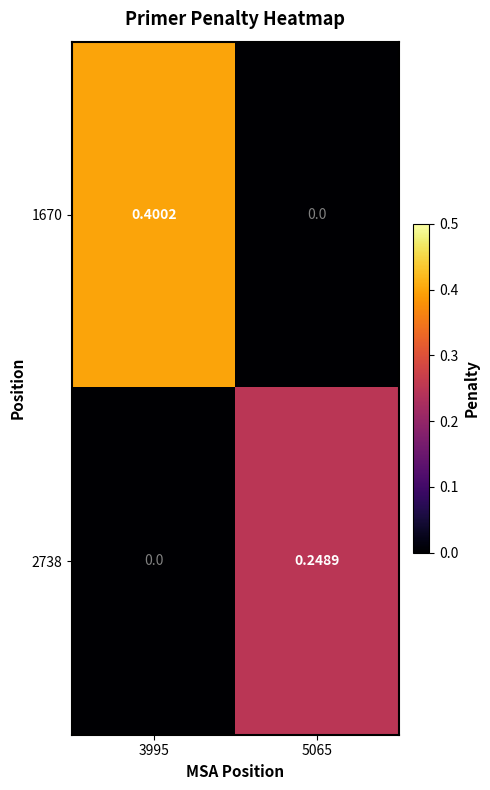

Is the value of 1670 at 5065 greater than the value of 2738 at 5065?

No